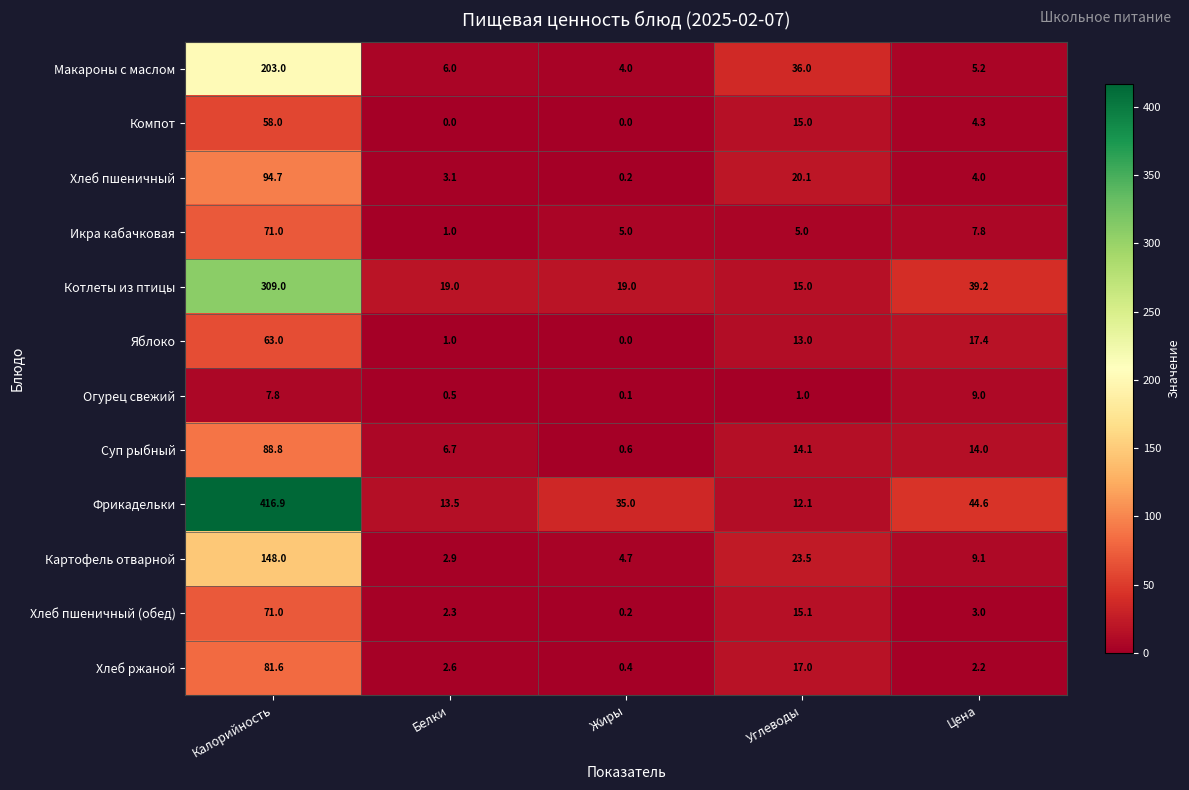

Which series has the largest total across all categories?

Фрикадельки